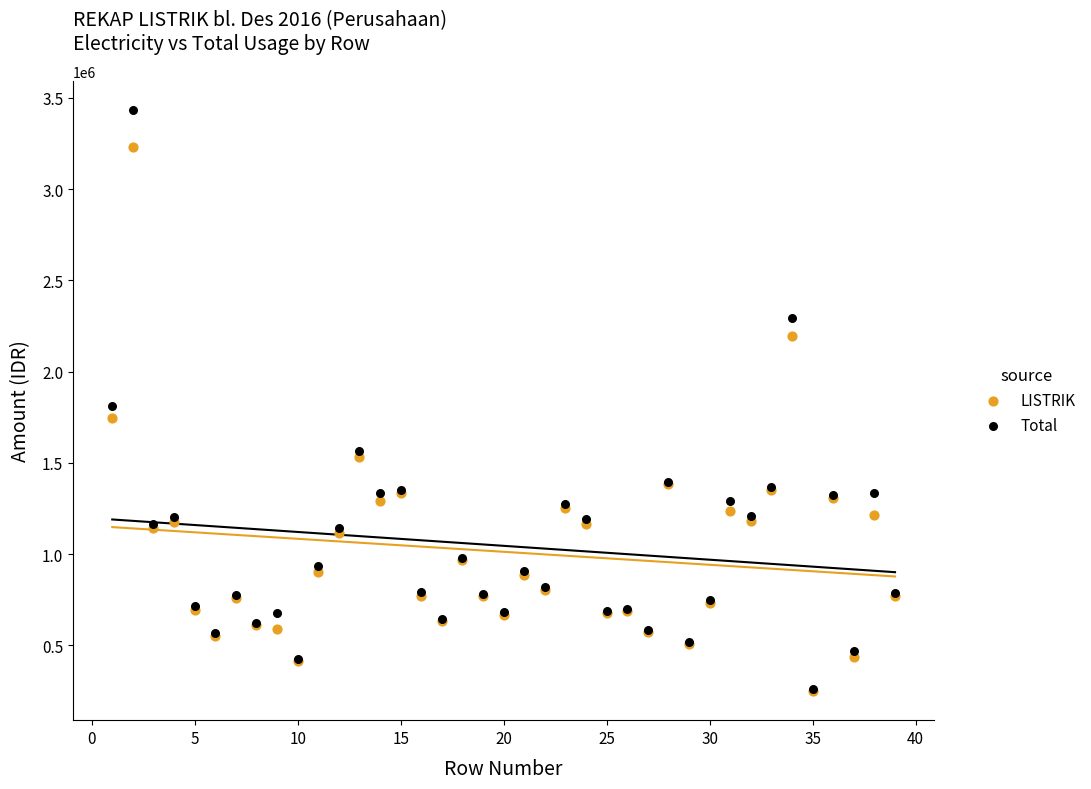

Which series contains the highest Y value?

Total